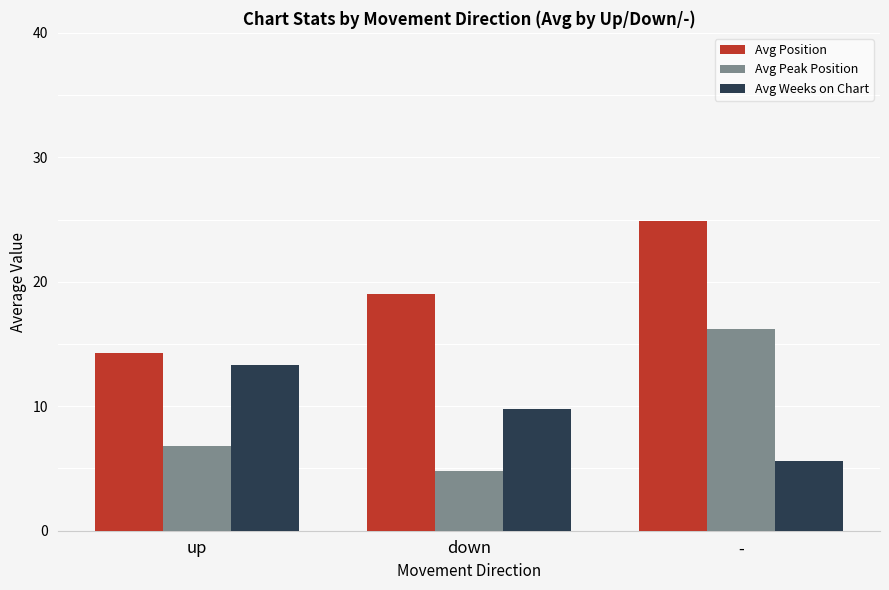

The Avg Position series shows 24.9 at -. True or false?

True